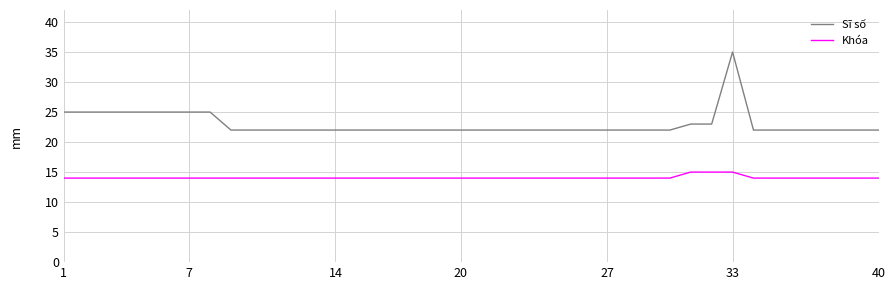

What is the maximum value for Sĩ số?

35